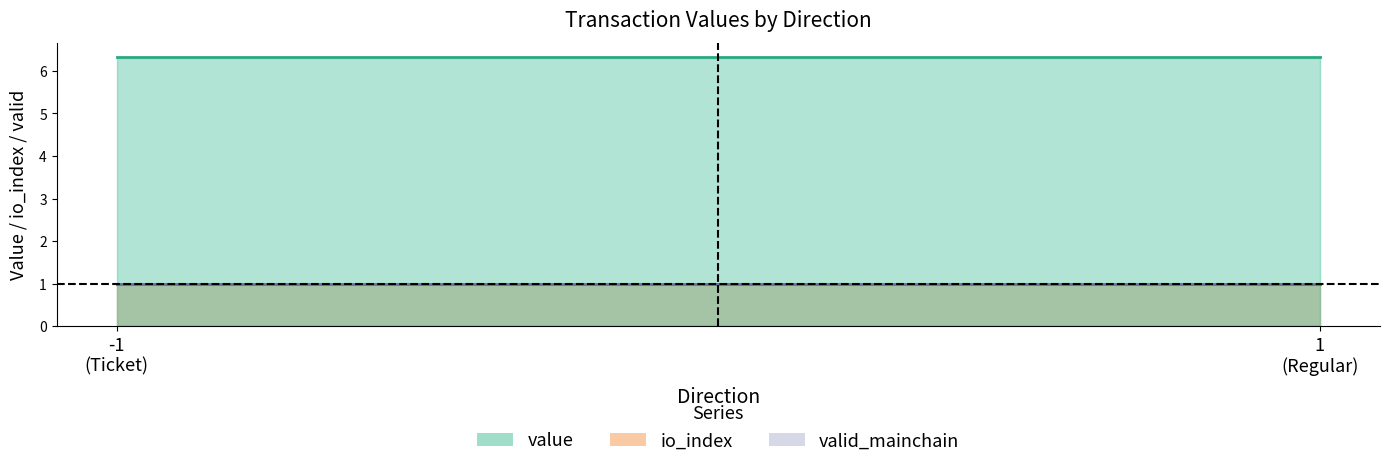

What are all the series names shown in the legend?

io_index, value, valid_mainchain